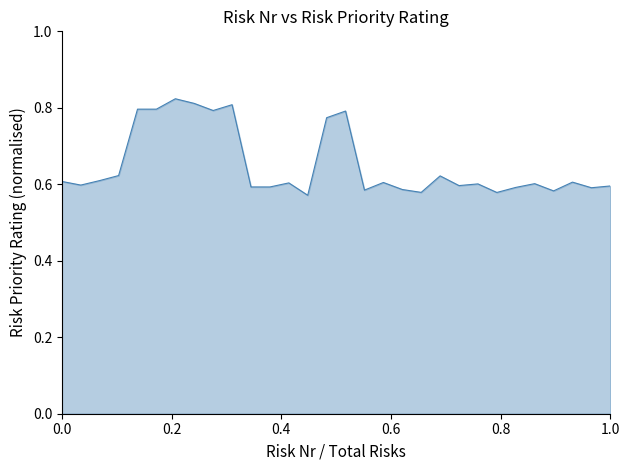

True or false: the data shows 0.4 at 1.0.

False